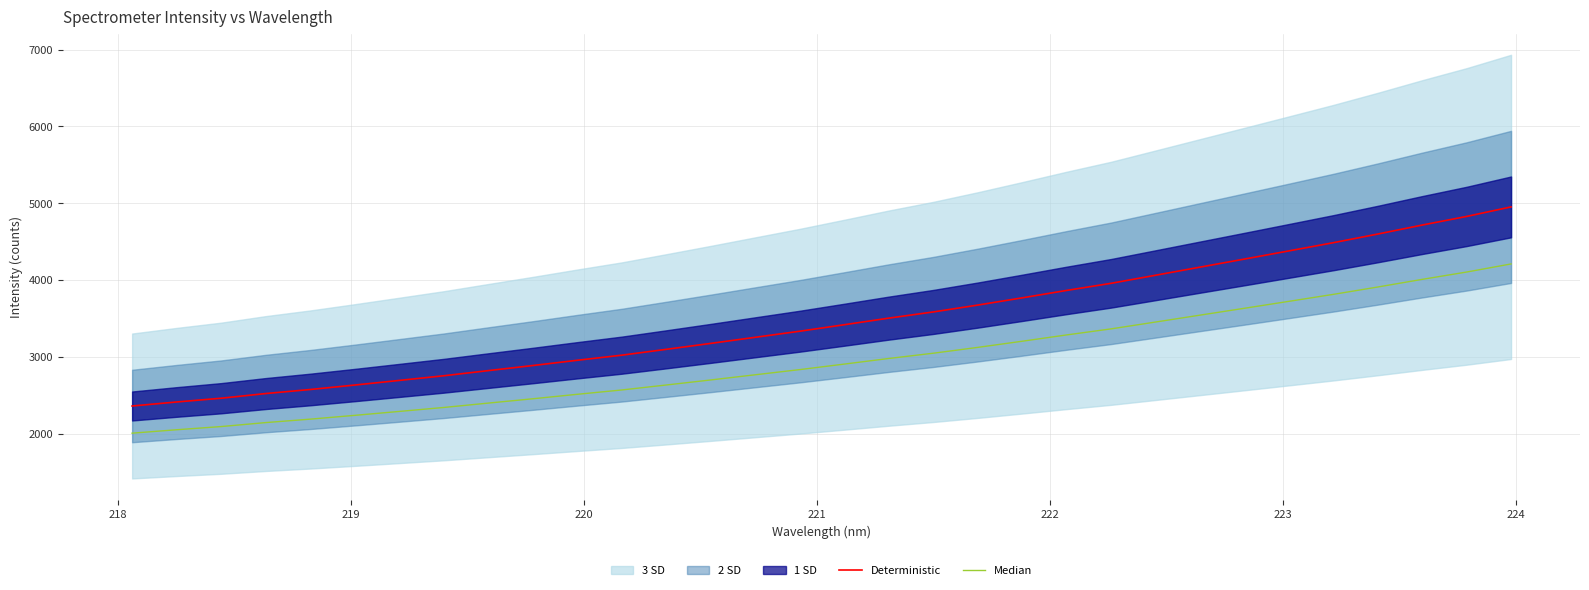

Reading left to right, what are all the values shown in this chart?

Deterministic: 2358.8	2411.2	2460.2	2520.9	2573.7	2631.8	2691.9	2752.7	2819.6	2886.0	2954.4	3020.9	3096.9	3174.4	3253.7	3332.8	3417.2	3503.1	3583.7	3673.0	3767.3	3864.1	3956.7	4061.6	4167.1	4272.4	4378.7	4485.5	4598.2	4715.3	4827.5	4951.6
Median: 2005.0	2049.6	2091.1	2142.8	2187.7	2237.0	2288.1	2339.8	2396.7	2453.1	2511.3	2567.8	2632.4	2698.2	2765.7	2832.9	2904.7	2977.6	3046.1	3122.1	3202.2	3284.5	3363.2	3452.4	3542.0	3631.5	3721.9	3812.7	3908.5	4008.0	4103.4	4208.9